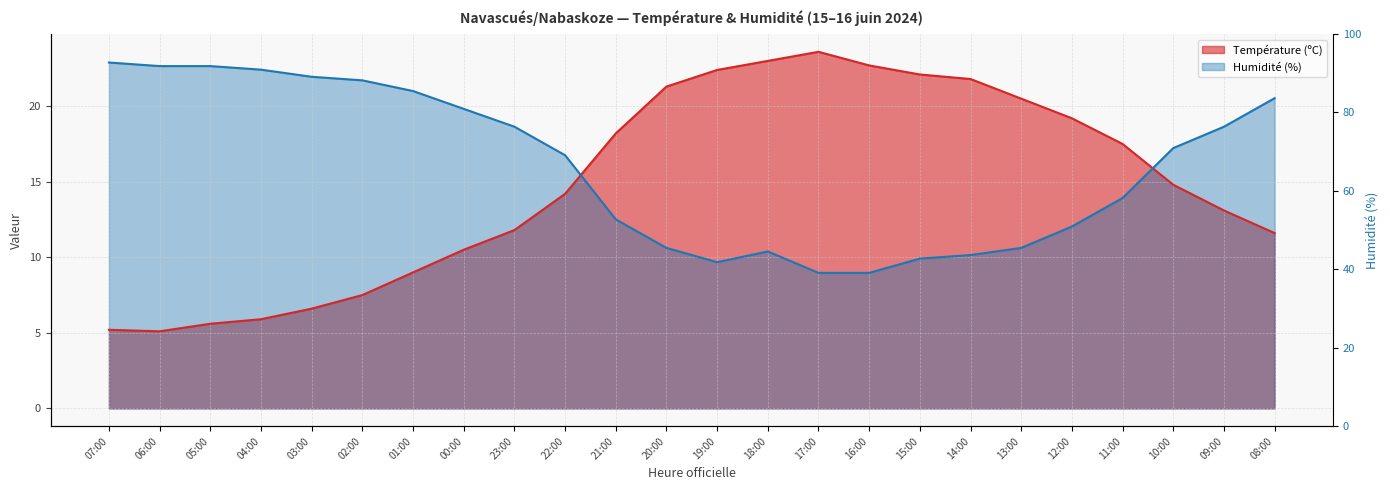

What is the value of the Humidité (%) point at the 6th from the left?

21.7